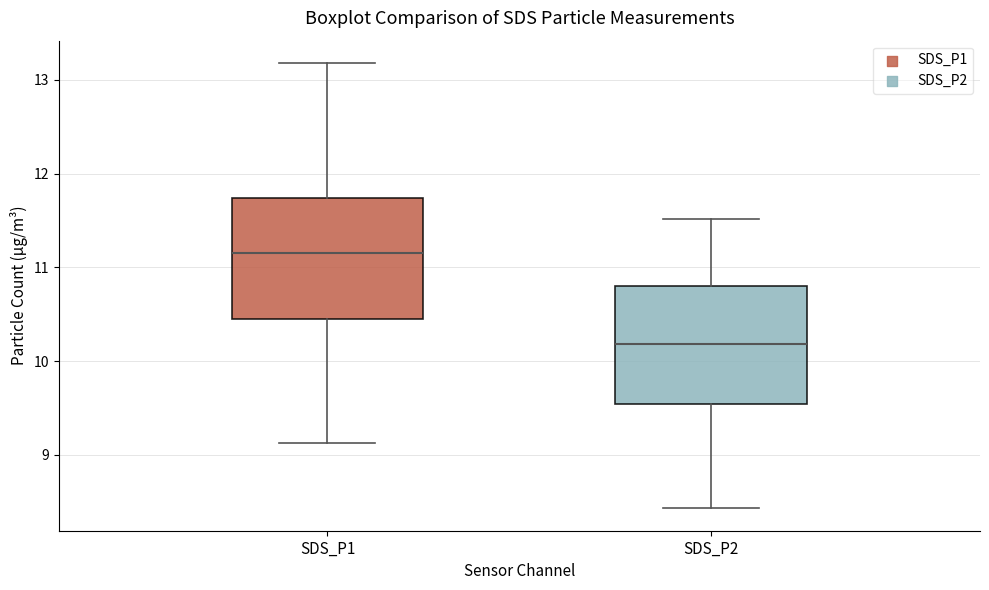

Reading left to right, read every box against the y-axis: the position of its median line, the range the box covers, and the ends of its whiskers. The values are not printed on the chart, so give them approximately, as read against the axis.

SDS_P1: median 11.2, box 10.4 to 11.7, whiskers 9.1 to 13.2
SDS_P2: median 10.2, box 9.5 to 10.8, whiskers 8.4 to 11.5